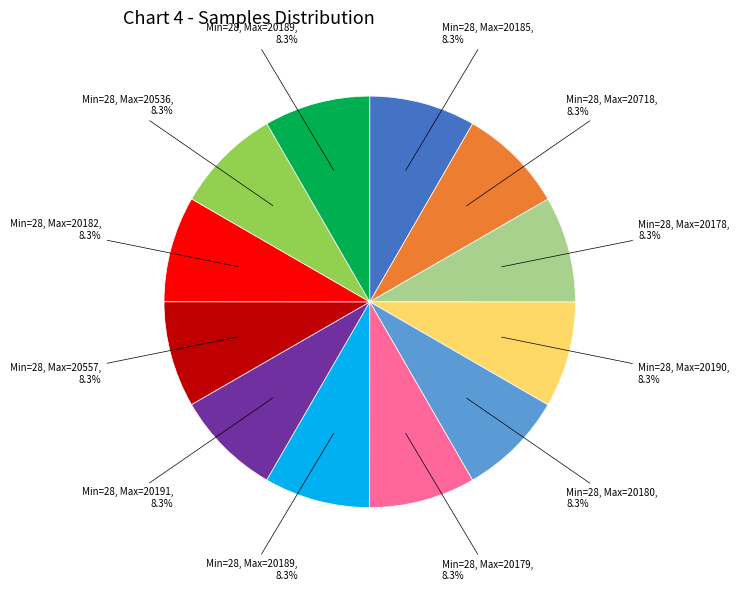

Is there a majority slice in this chart?

No